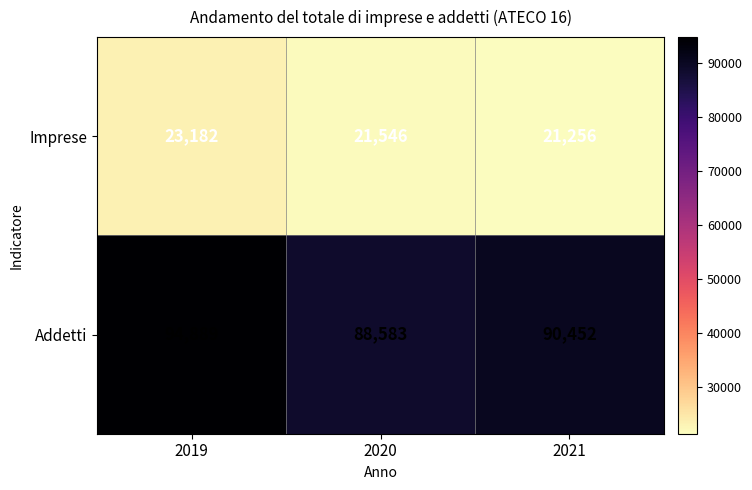

Which series changed the most between 2019 and 2021?

Addetti